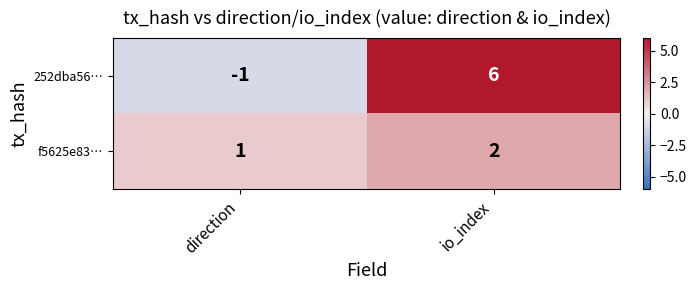

Between direction and io_index, which series saw the biggest shift?

252dba56…